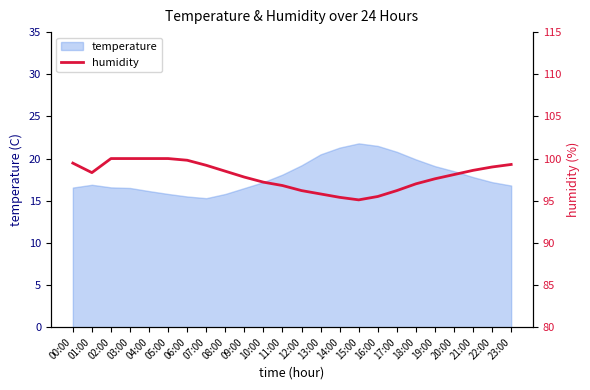

The value of temperature at 07:00 is 15.3. True or false?

True